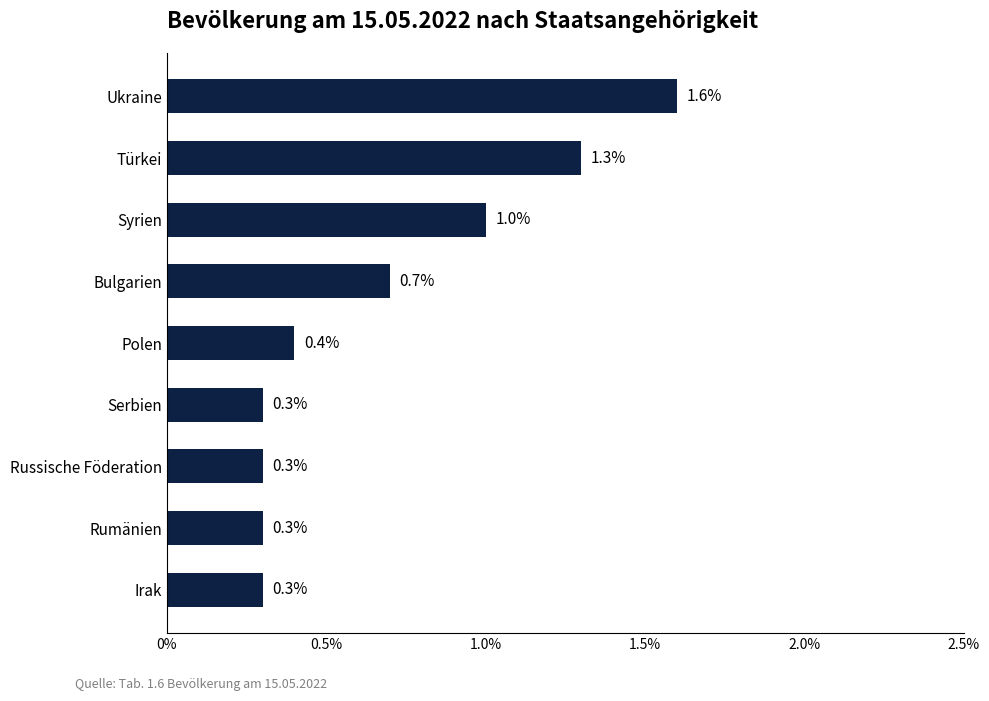

Reading bottom to top, extract all data points from this chart.

0.3	0.3	0.3	0.3	0.4	0.7	1.0	1.3	1.6